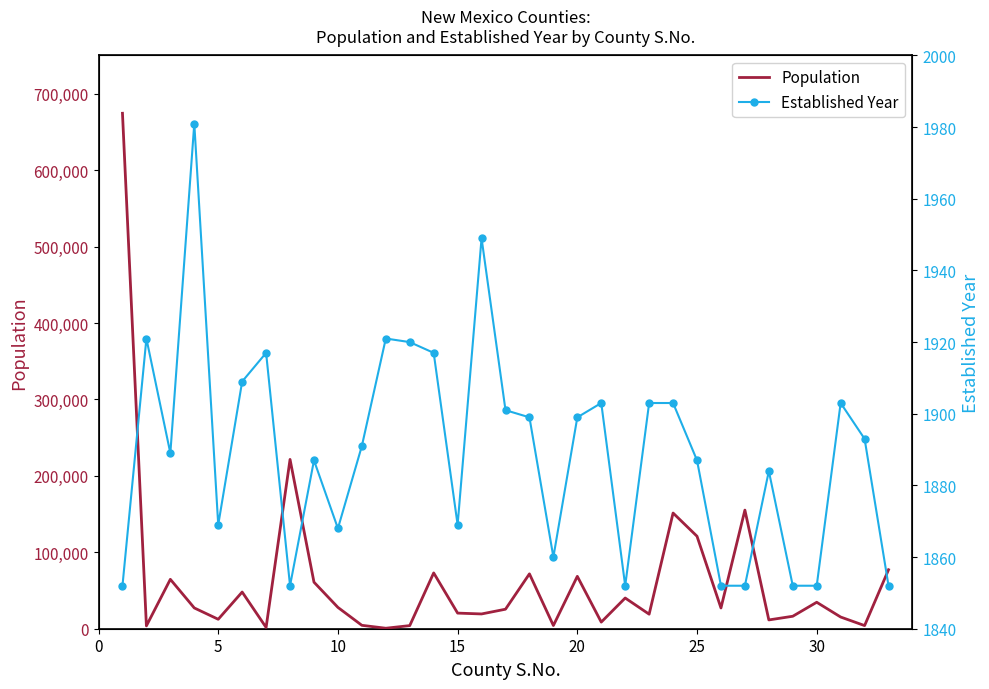

What is the difference between the second highest and minimum values in the Established Year series?

97